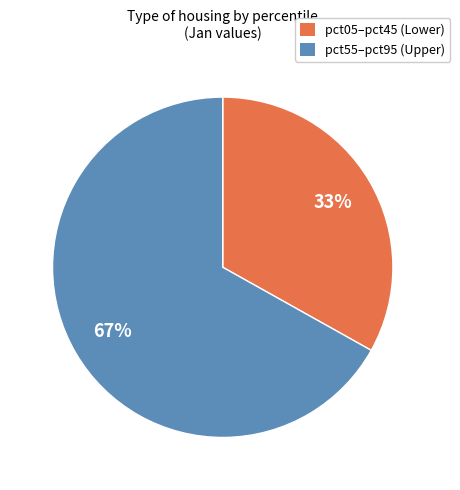

What percentage is the pct05–pct45 (Lower) slice, to the nearest percent?

33%